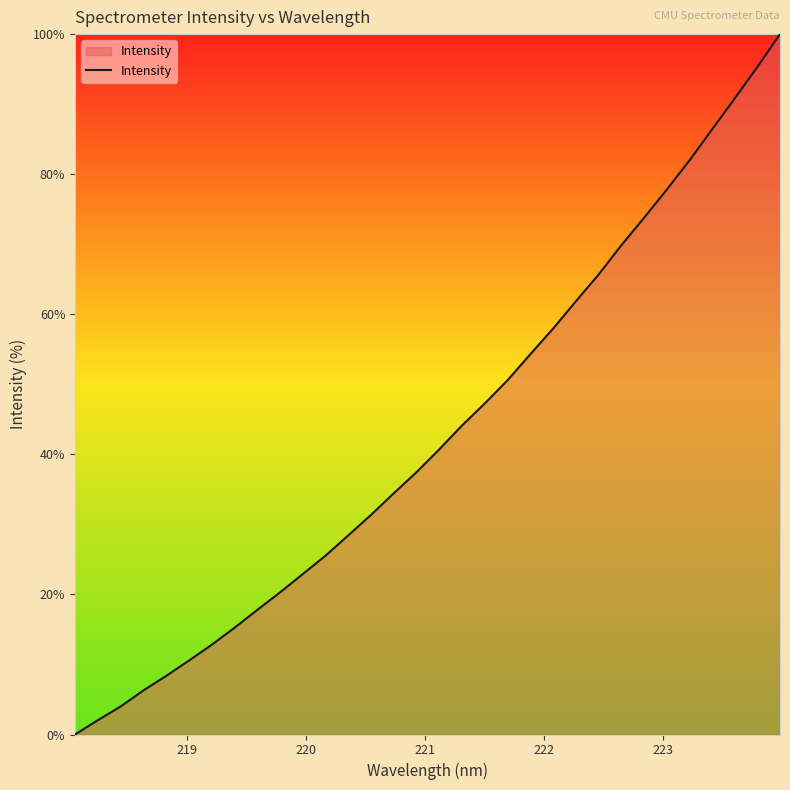

How many lines are shown in the chart?

1